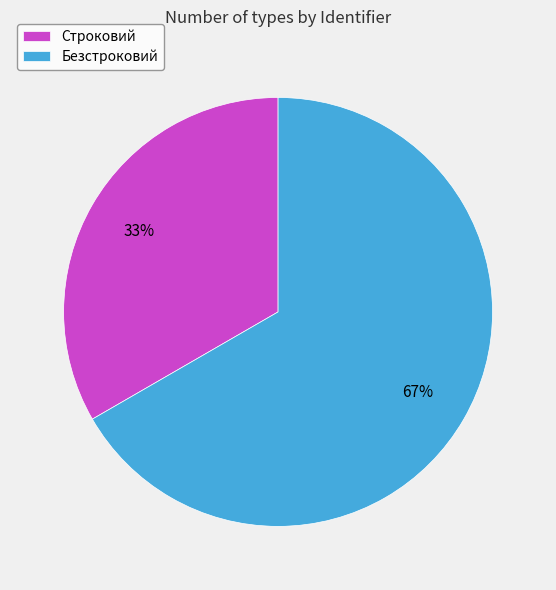

Does Безстроковий account for over 50% of the chart?

Yes